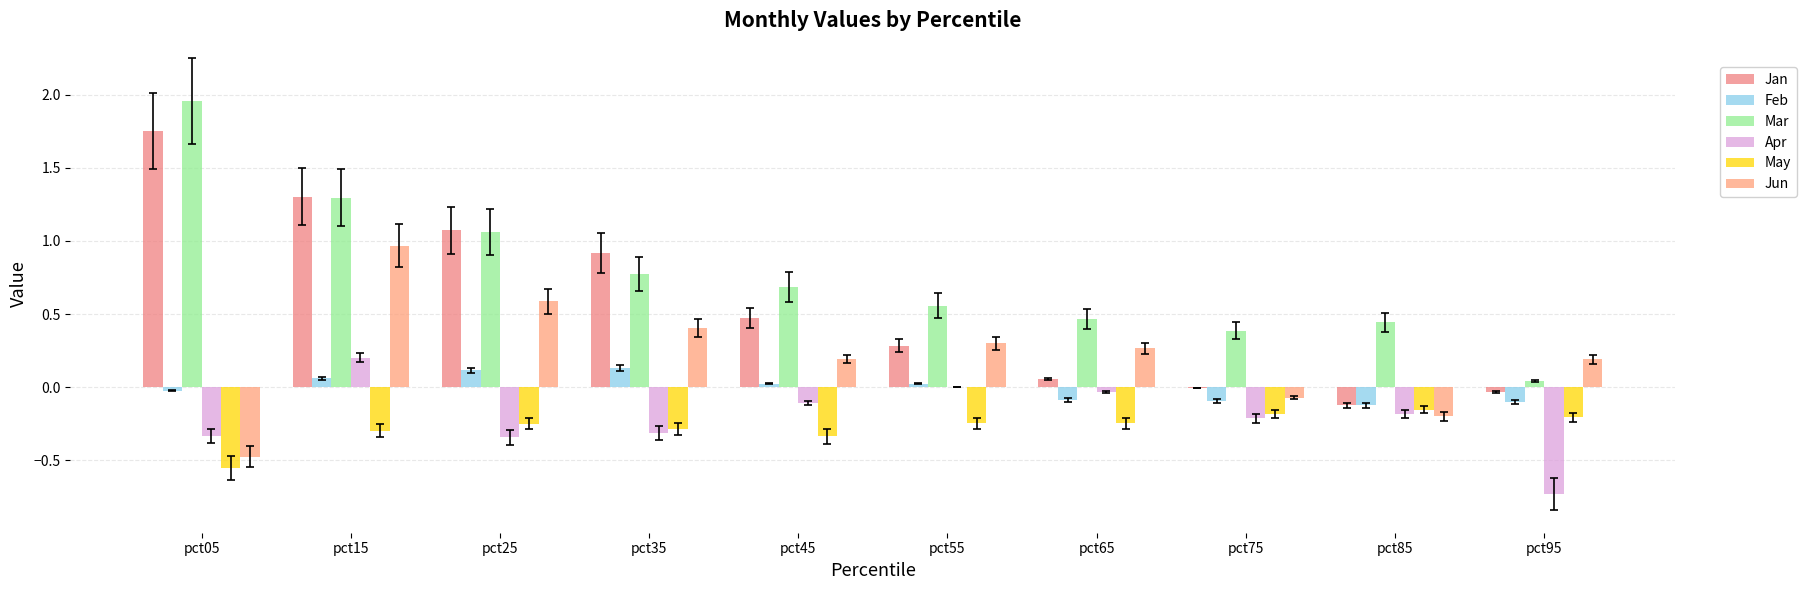

What is the average value of the Apr series?

-0.2